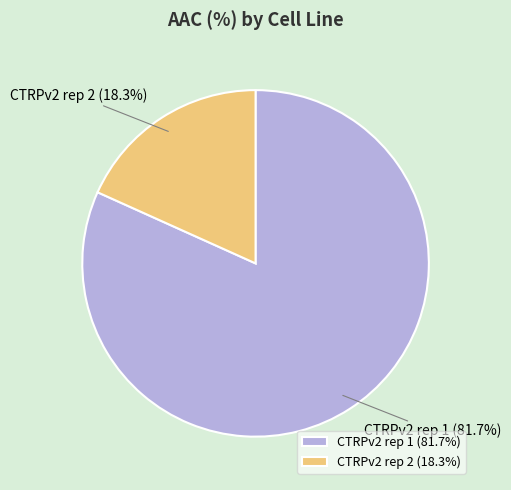

How many segments does this pie chart have?

2